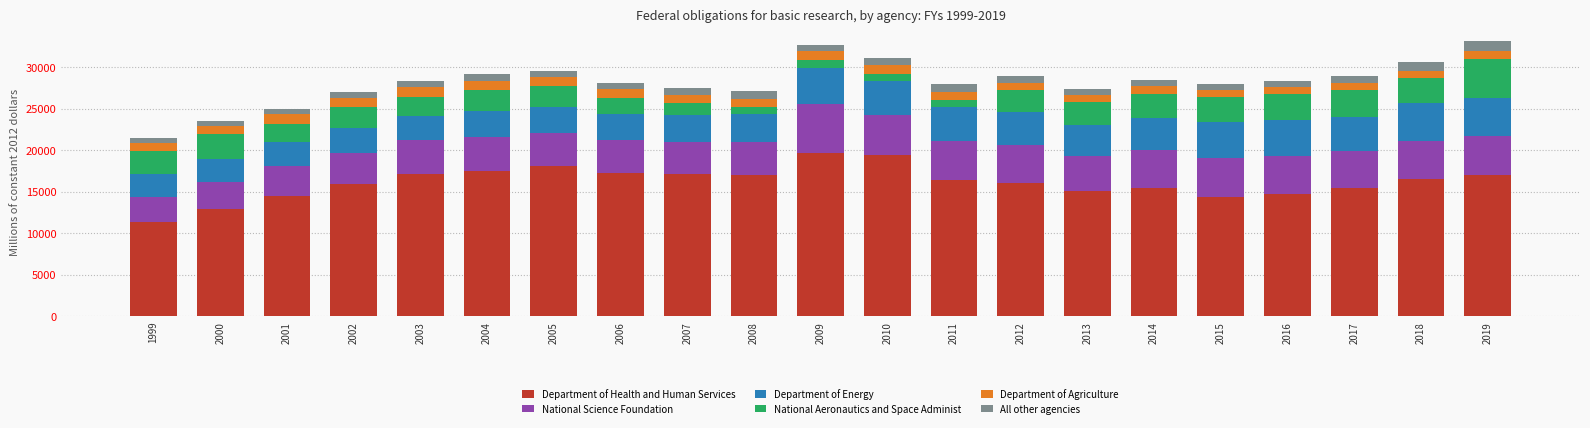

What is the difference between the second highest and second lowest values in the Department of Health and Human Services series?

6490.9